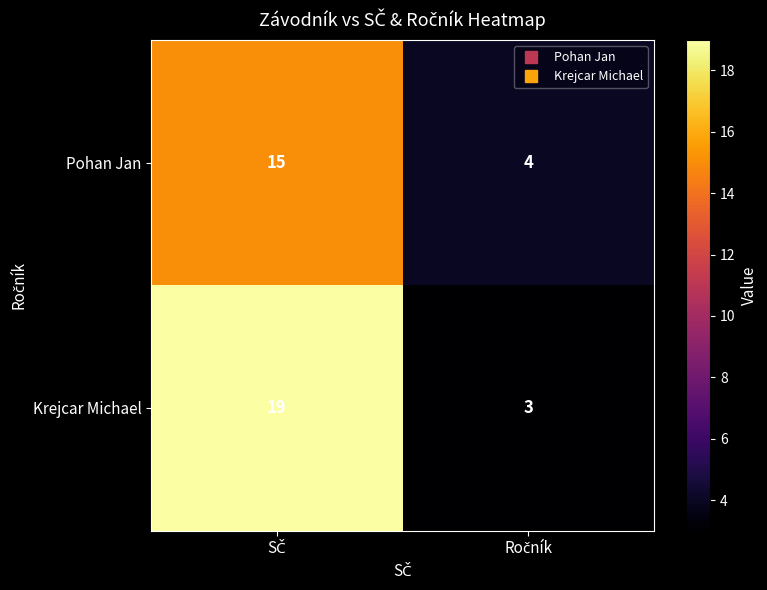

What is the maximum value shown in the chart?

19